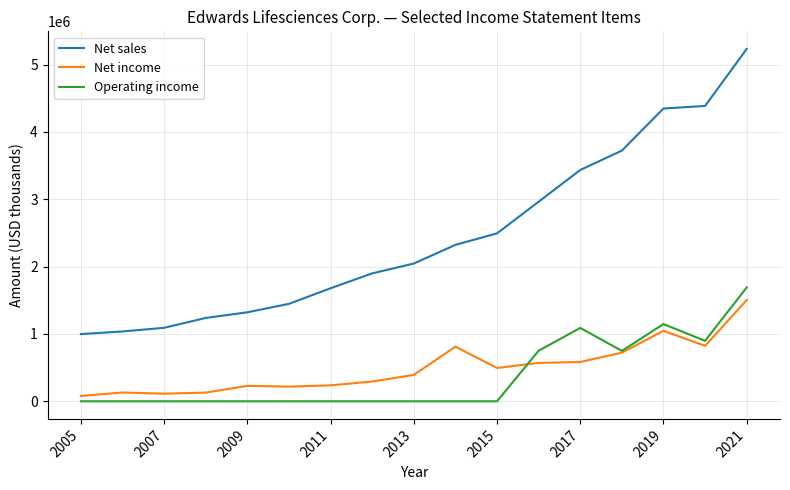

True or false: Net sales and Operating income intersect in this chart.

False